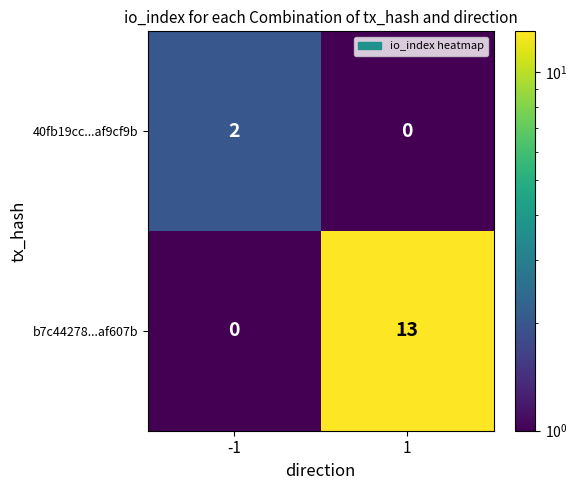

The value of 40fb19cc...af9cf9b at 1 is 1. True or false?

False